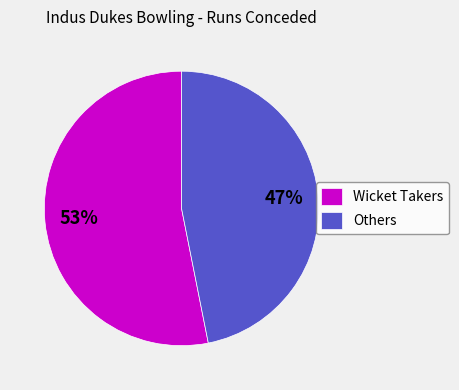

The Wicket Takers slice represents 53% of the pie. True or false?

True